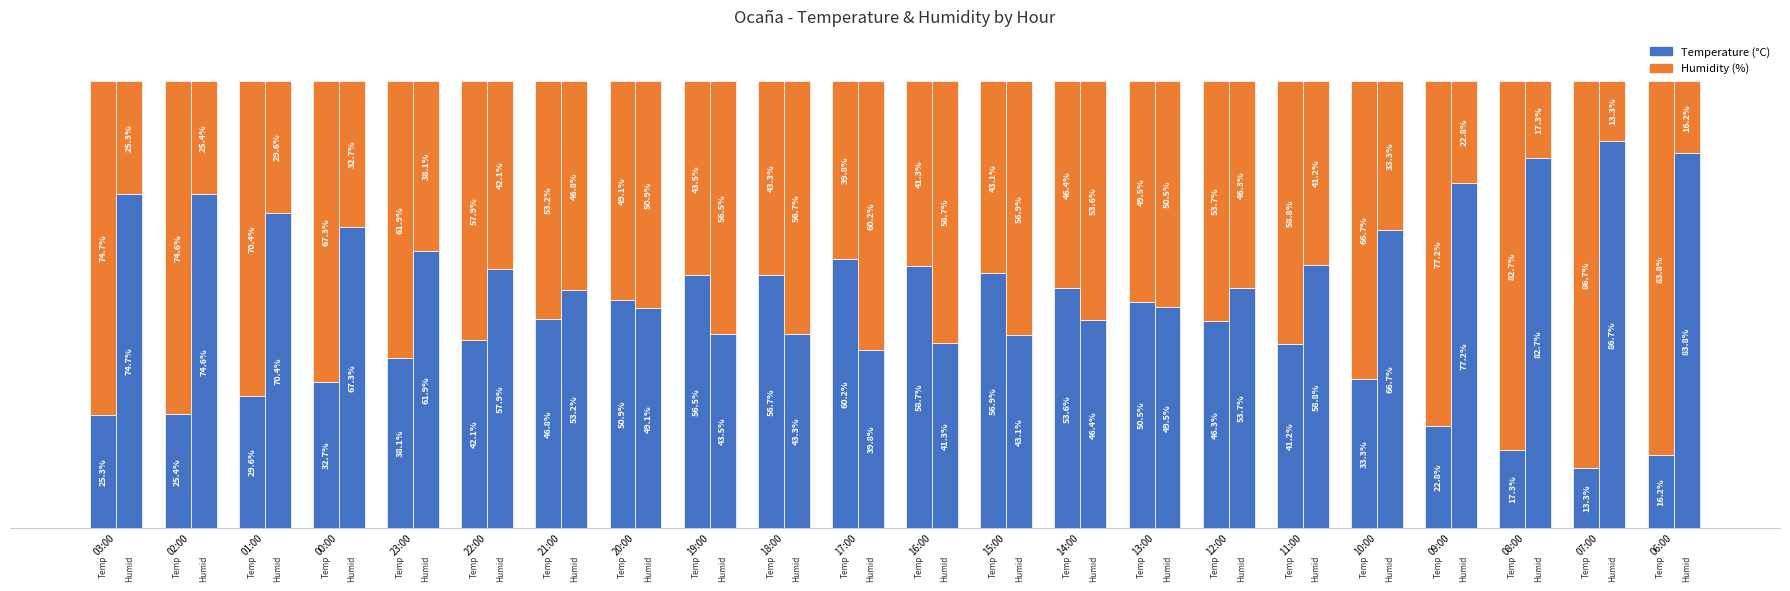

True or false: Temperature (°C) has a value of 100.2 at 17:00.

False